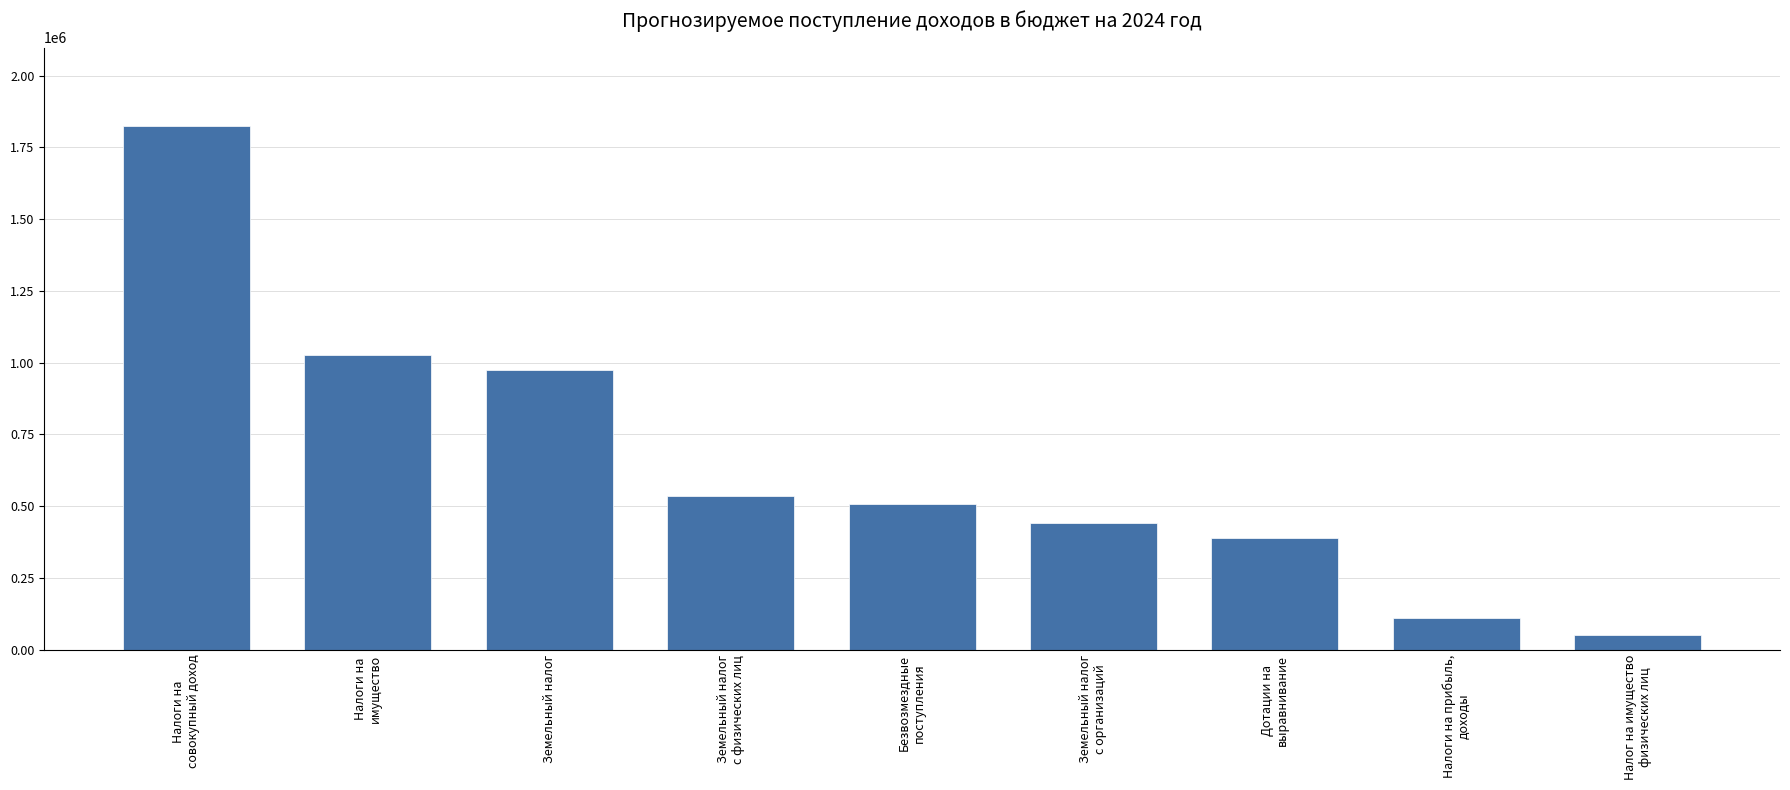

At which label does the data first exceed 507982?

Налоги на
совокупный доход